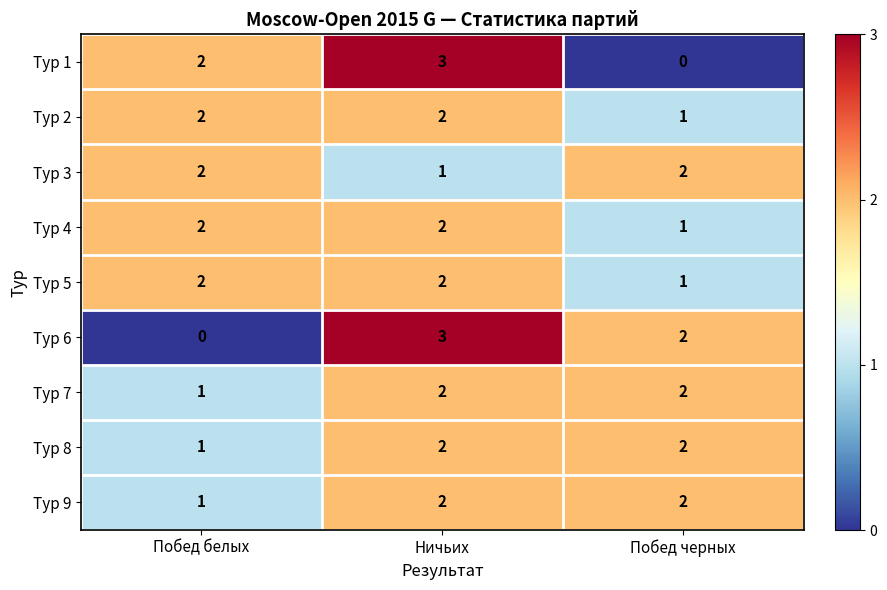

Reading right to left, what are all the values shown in this chart?

Тур 1: 0	3	2
Тур 2: 1	2	2
Тур 3: 2	1	2
Тур 4: 1	2	2
Тур 5: 1	2	2
Тур 6: 2	3	0
Тур 7: 2	2	1
Тур 8: 2	2	1
Тур 9: 2	2	1